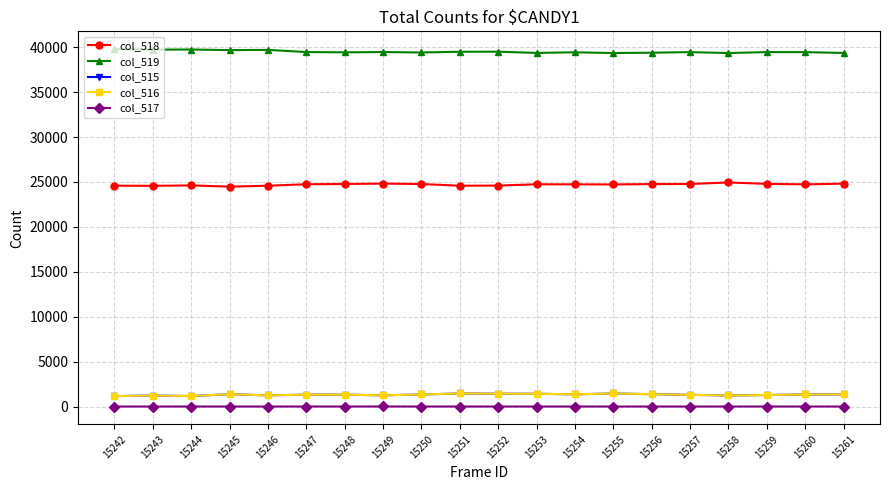

What is the sum of all col_519 values?

790130